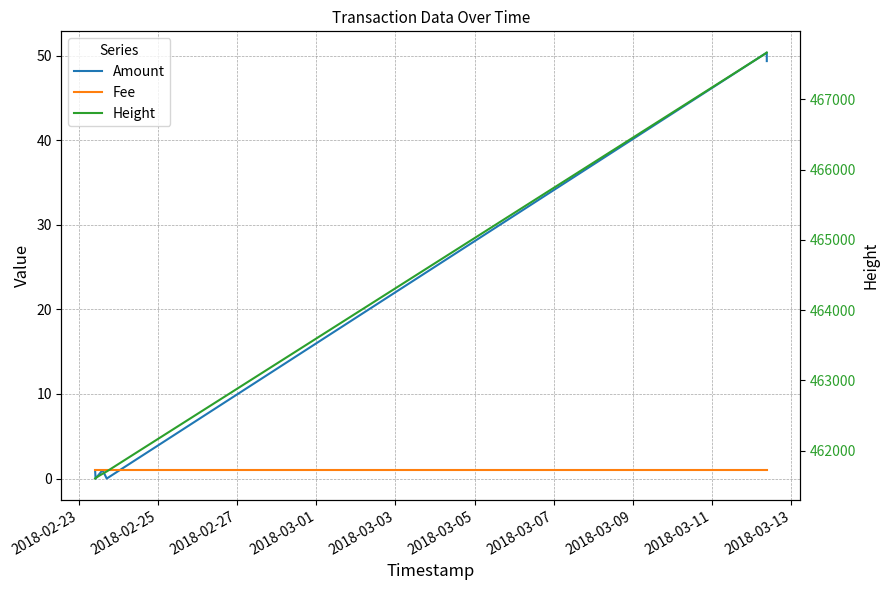

Which series ends up on top after the final intersection of Fee and Amount?

Amount